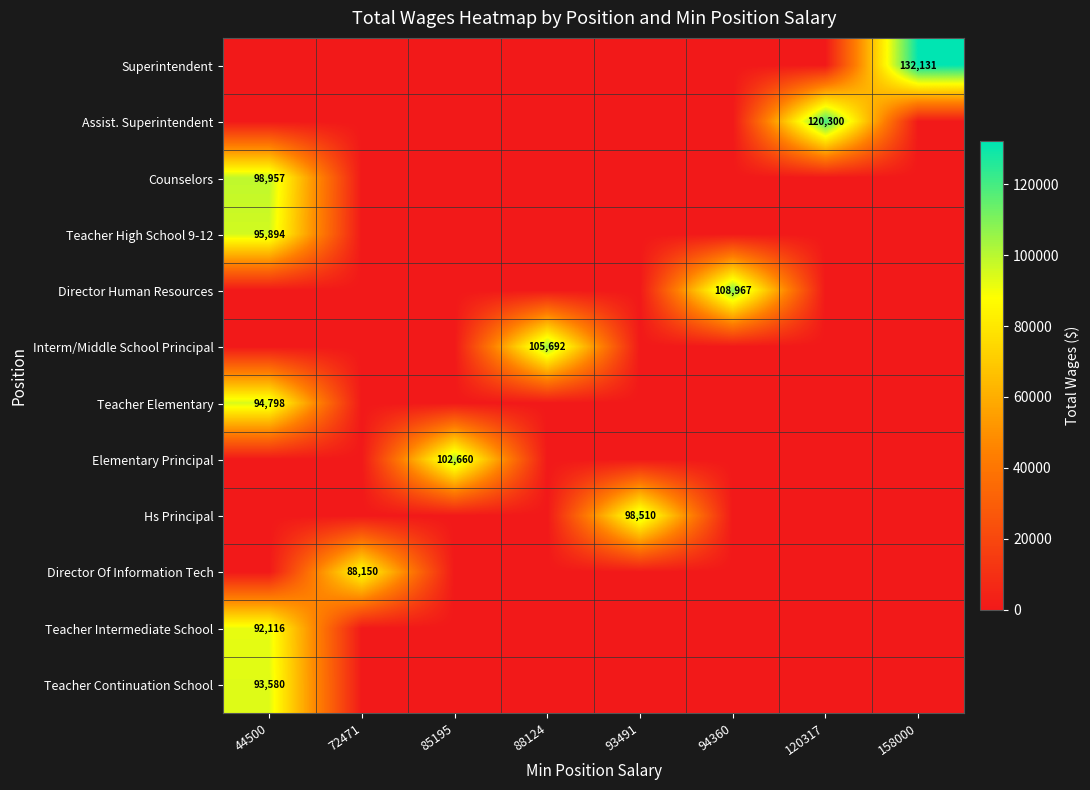

Between 88124 and 93491, which series saw the biggest shift?

Interm/Middle School Principal